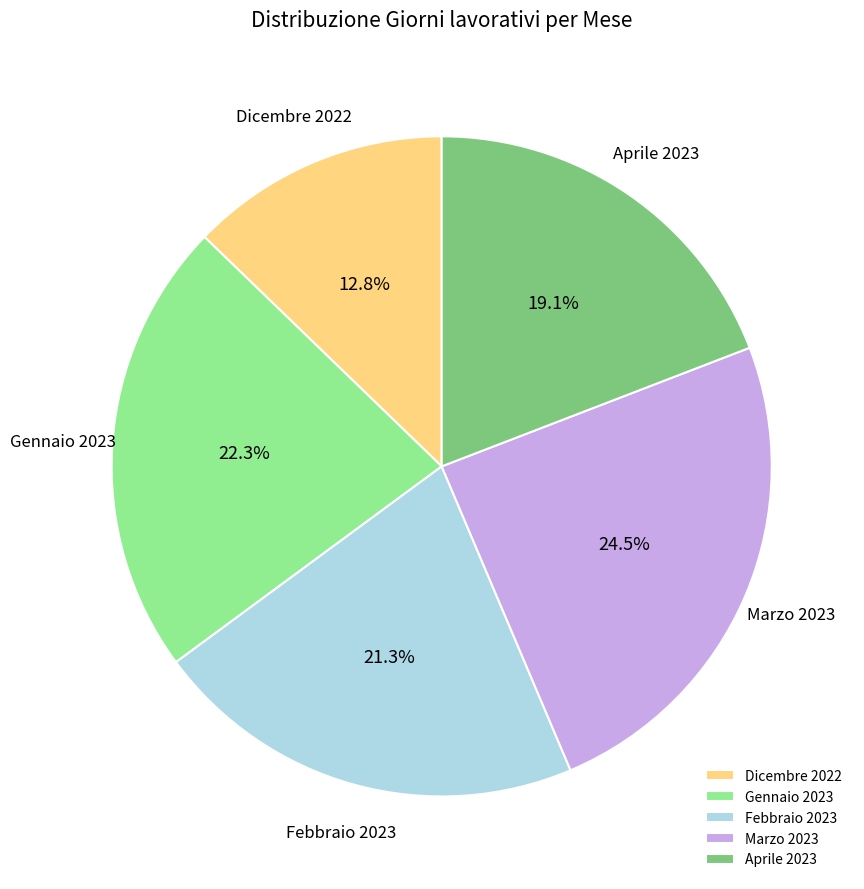

Is it true that Marzo 2023 is 31% of the pie?

False